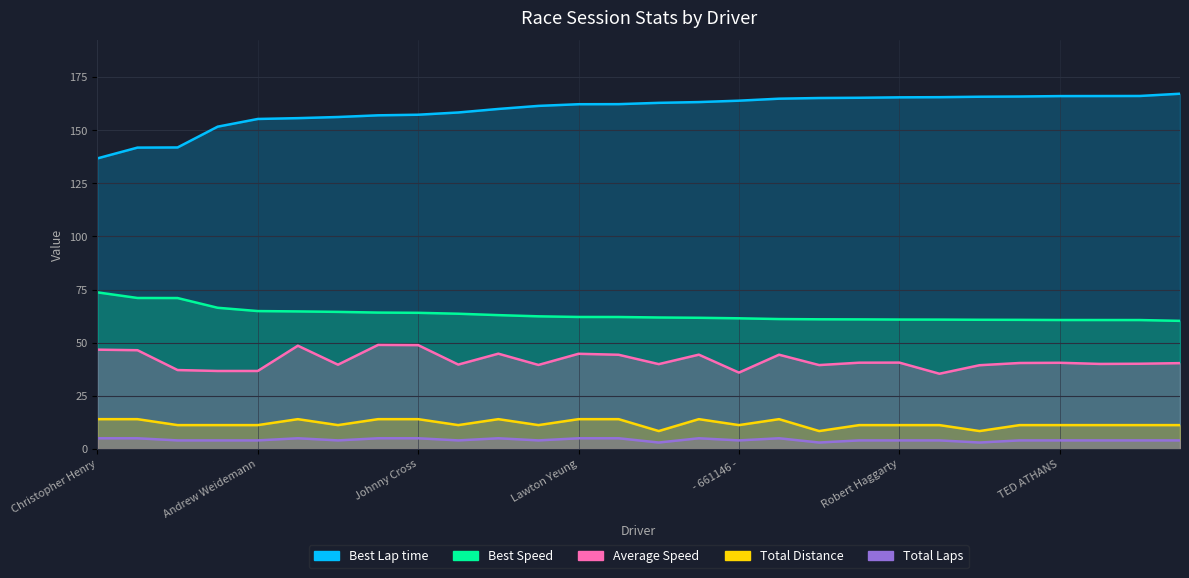

Read the Total Distance value at MIke Porteous.

5.0